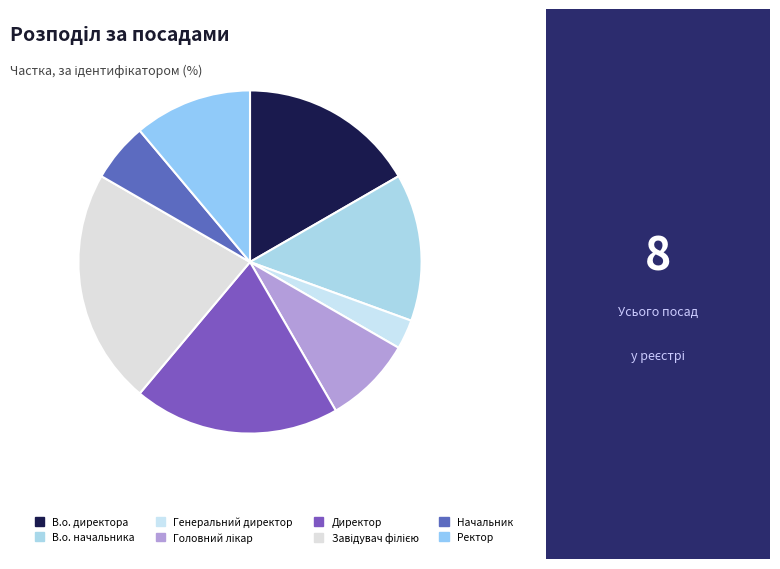

How many slices are in this pie chart?

8